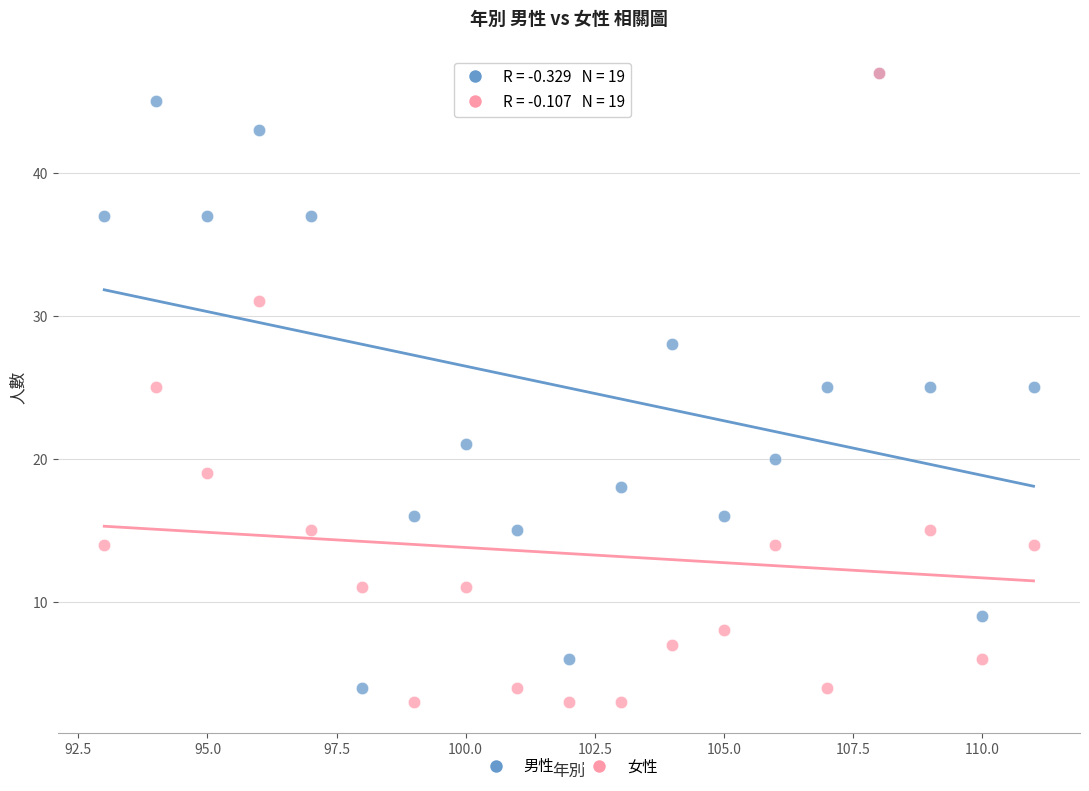

What are all the series names shown in the legend?

男性, 女性